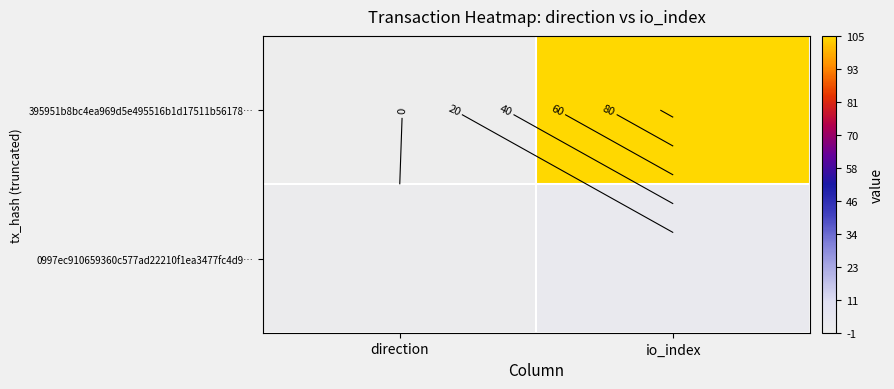

How many categories are shown in the chart?

2